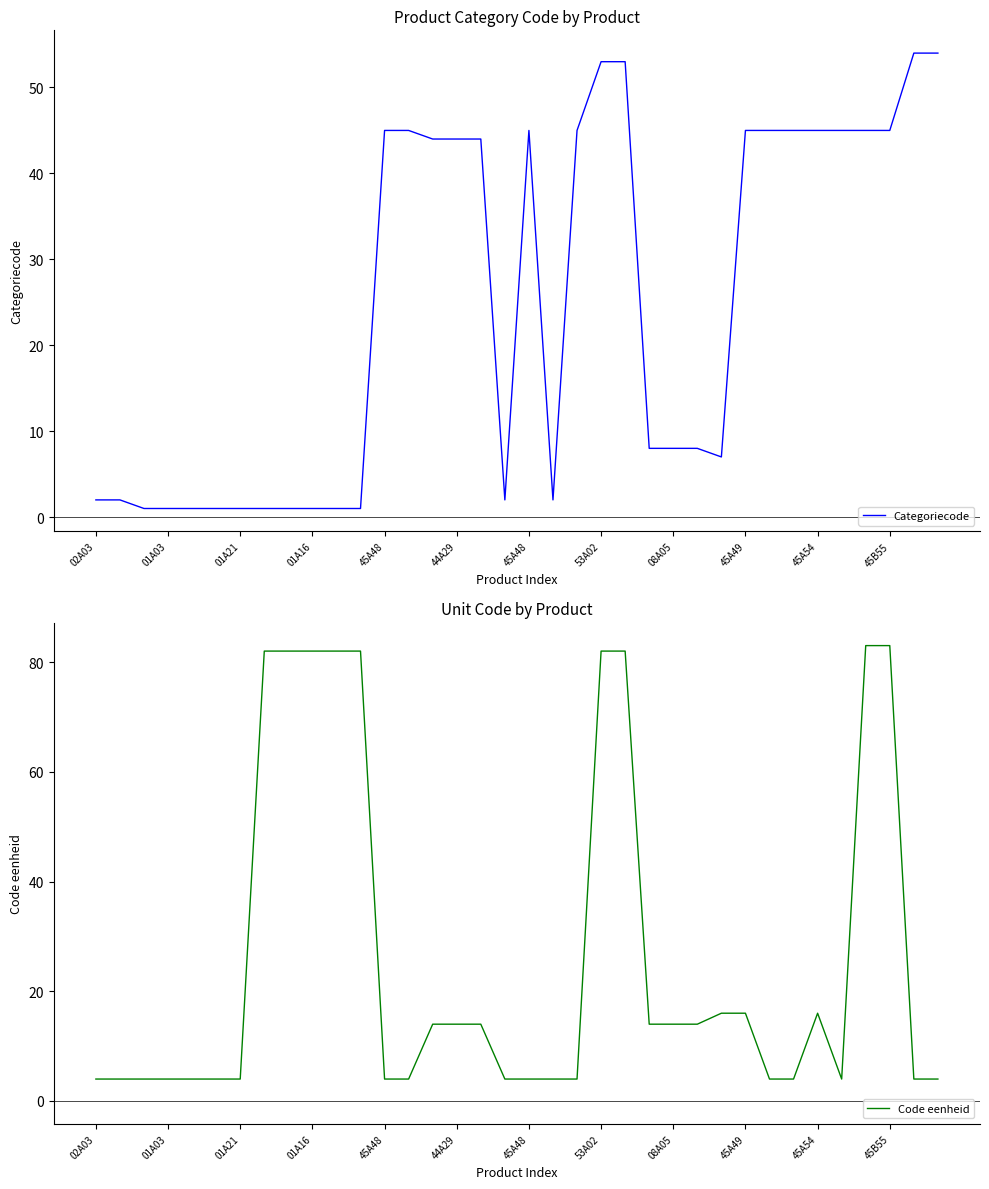

Is the value of Categoriecode at 22 greater than the value of Code eenheid at 14?

Yes